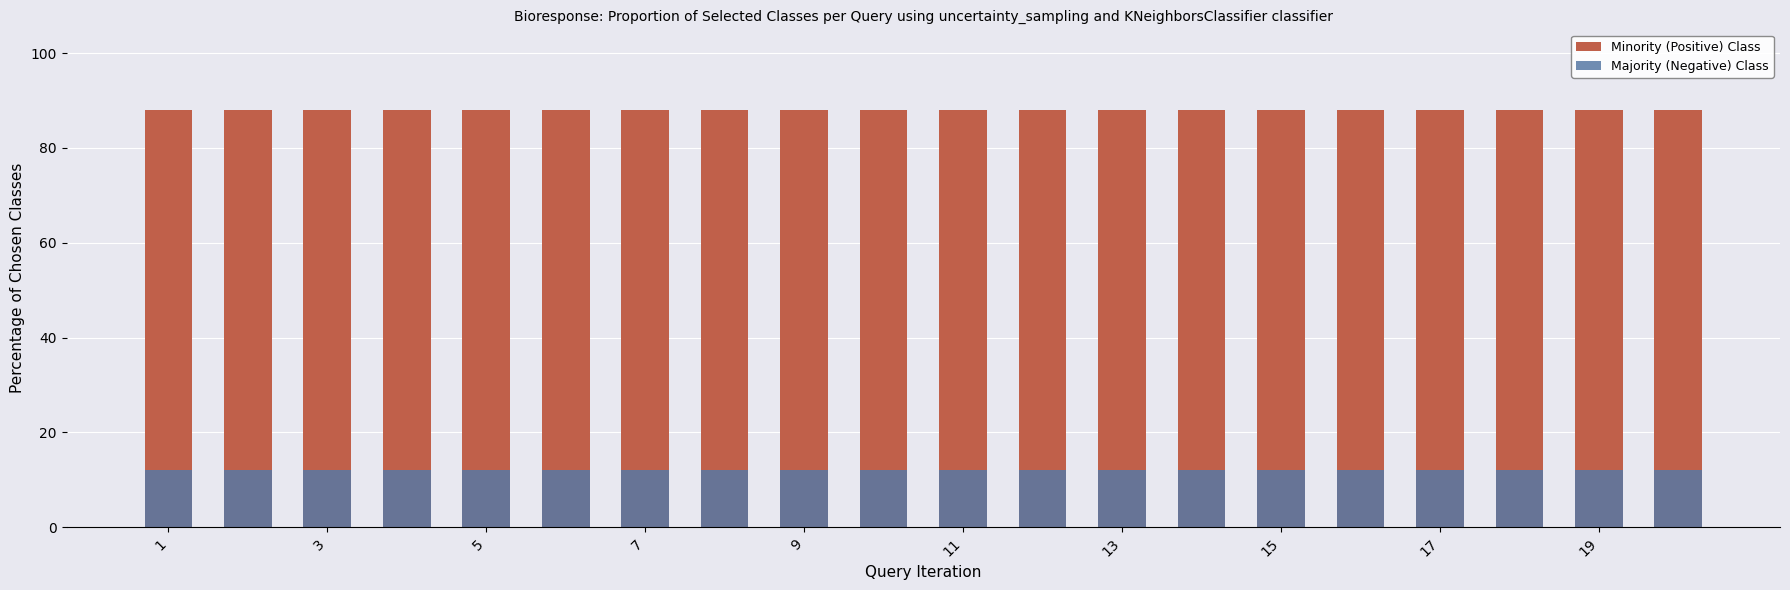

True or false: Majority (Negative) Class has a value of 12 at 7.

True